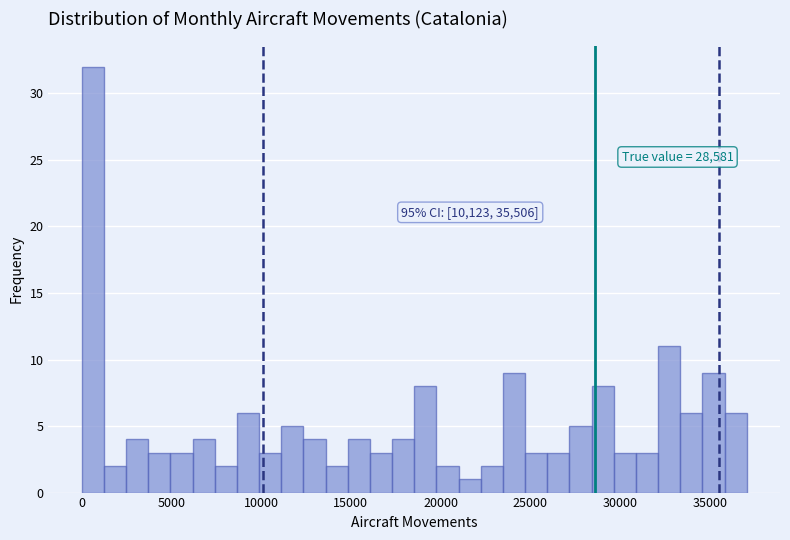

Around what value on the x-axis is the tallest bar? Give the approximate position of its centre, as read against the axis.

500